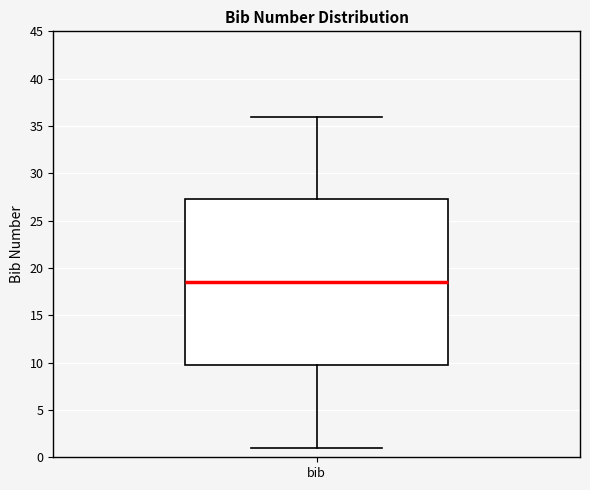

Read this box plot against the y-axis: the position of the median line, the range covered by the box, and the ends of both whiskers. The values are not printed on the chart, so give them approximately, as read against the axis.

median 18.5, box 10.0 to 27.5, whiskers 1.0 to 36.0